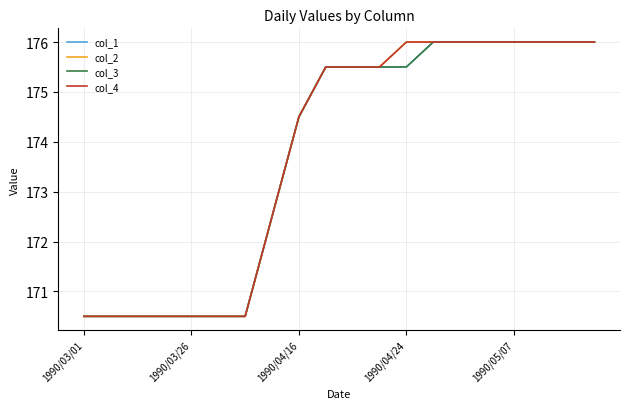

Which series has the largest total across all categories?

col_2